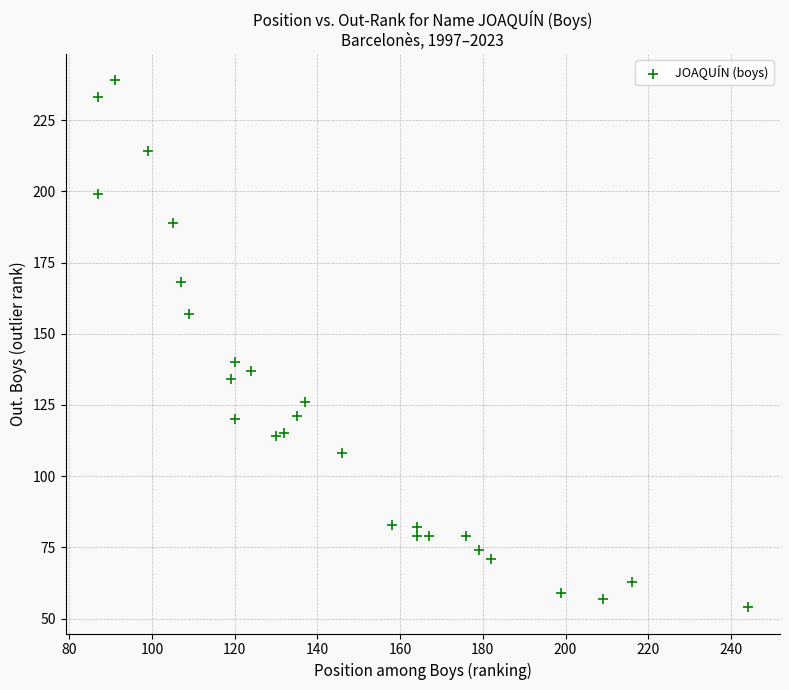

What Y value in the scatter plot is closest to 146?

140